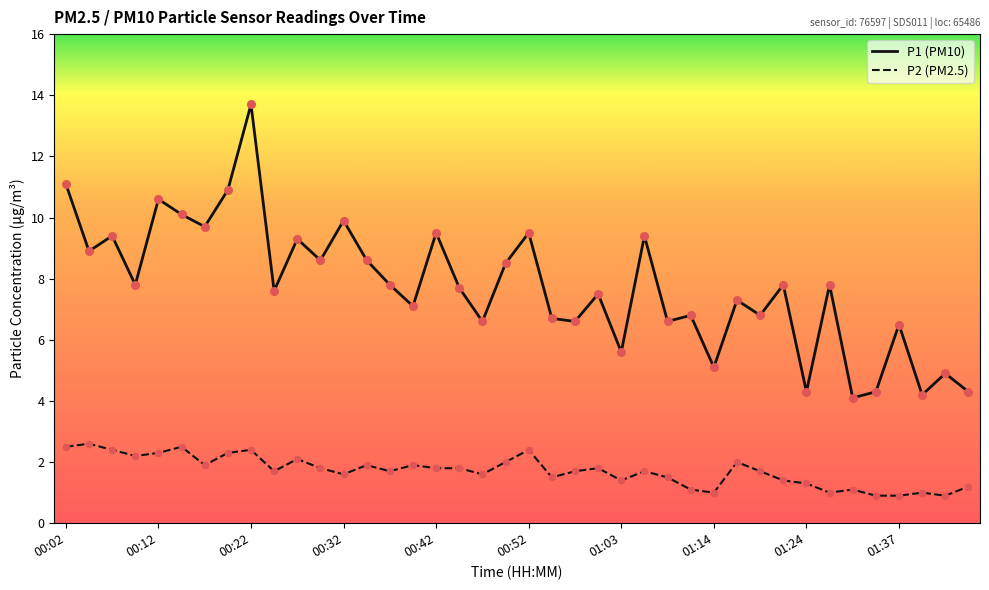

Which series has the largest total across all categories?

P1 (PM10)